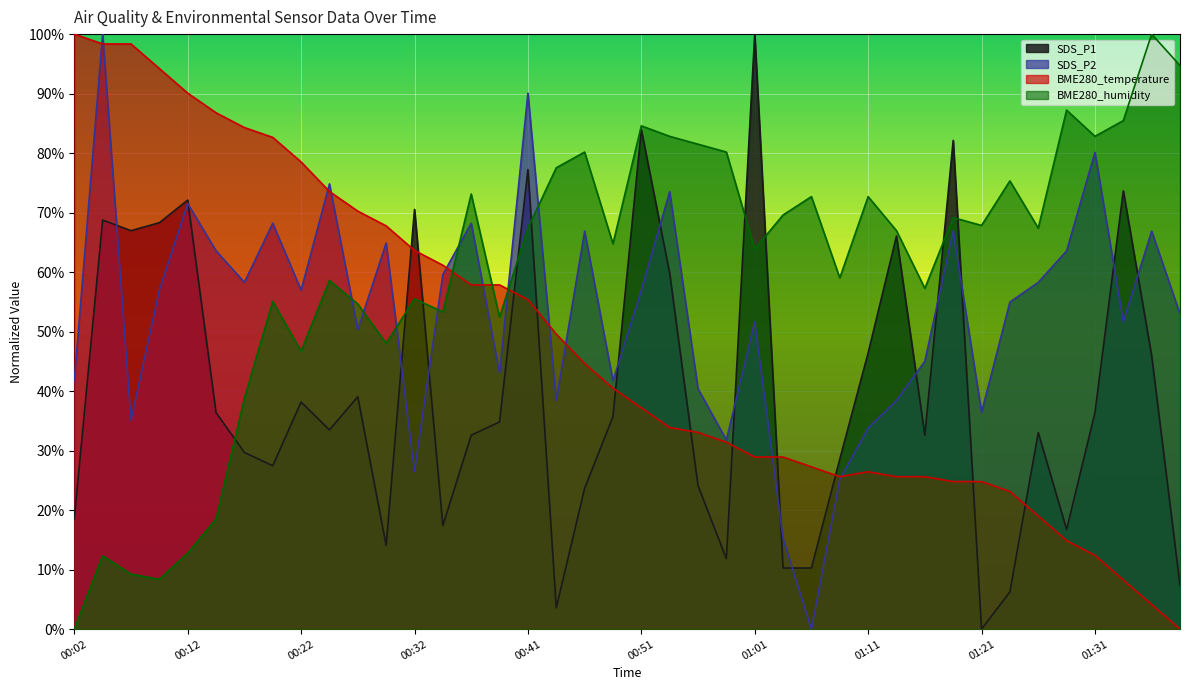

How many categories are shown in the chart?

40